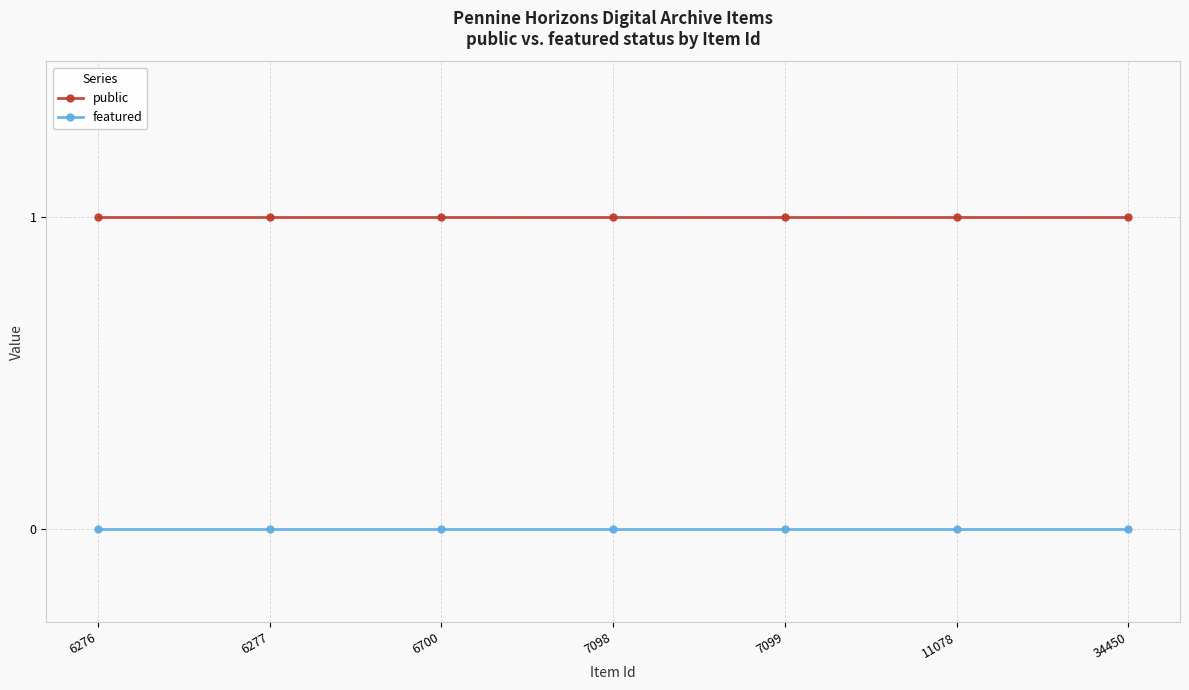

True or false: public and featured cross at least once.

False